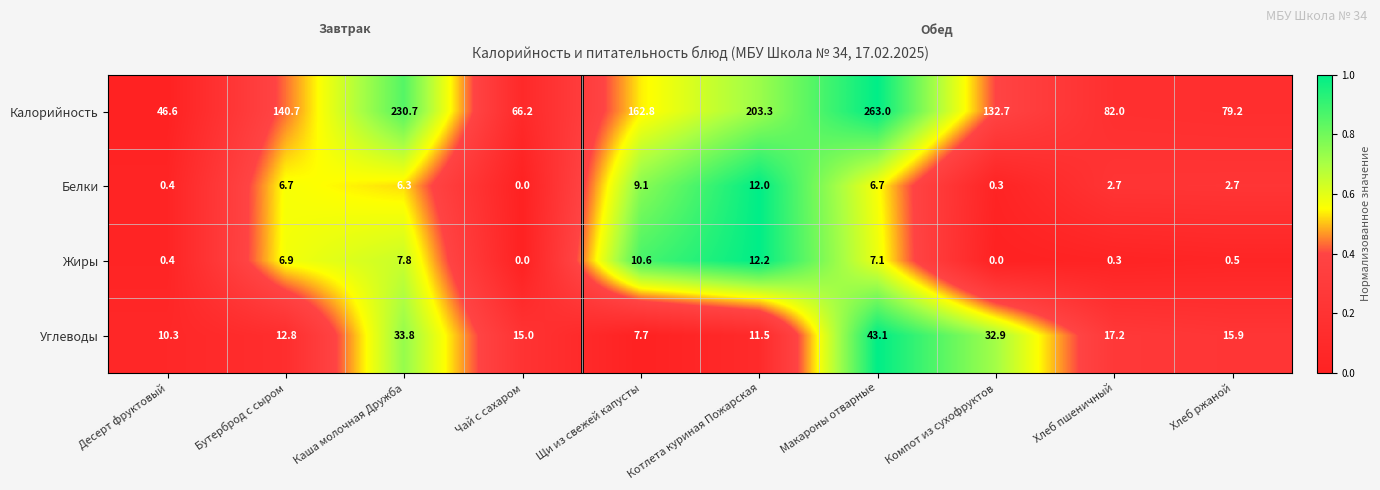

What is the sum of all Жиры values?

45.8